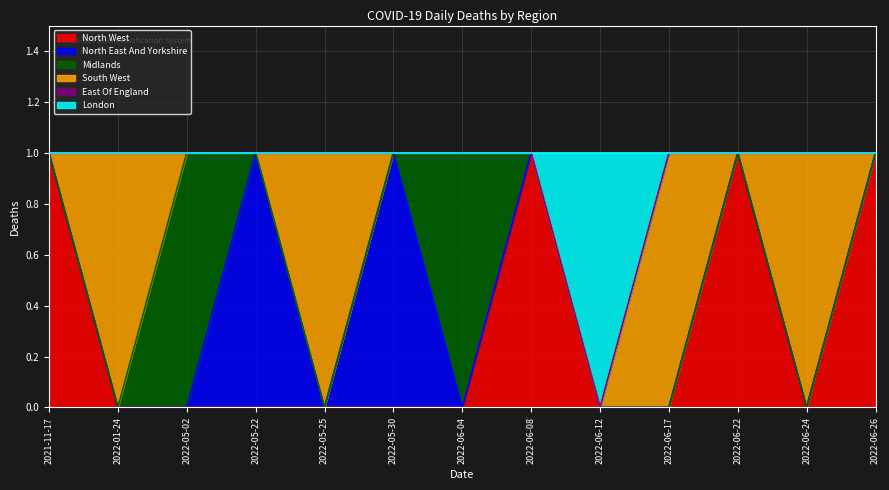

How many interior local valleys does the North East And Yorkshire series have?

1